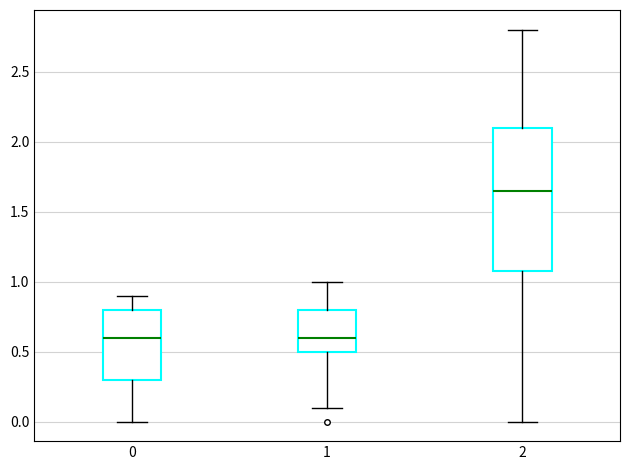

Reading left to right, transcribe this box plot: for each box, give where its median line is, the range the box spans, and where its two whiskers end, as read against the y-axis. The values are not printed on the chart, so give them approximately, as read against the axis.

0: median 0.60, box 0.30 to 0.80, whiskers 0.00 to 0.90
1: median 0.60, box 0.50 to 0.80, whiskers 0.10 to 1.00
2: median 1.65, box 1.10 to 2.10, whiskers 0.00 to 2.80